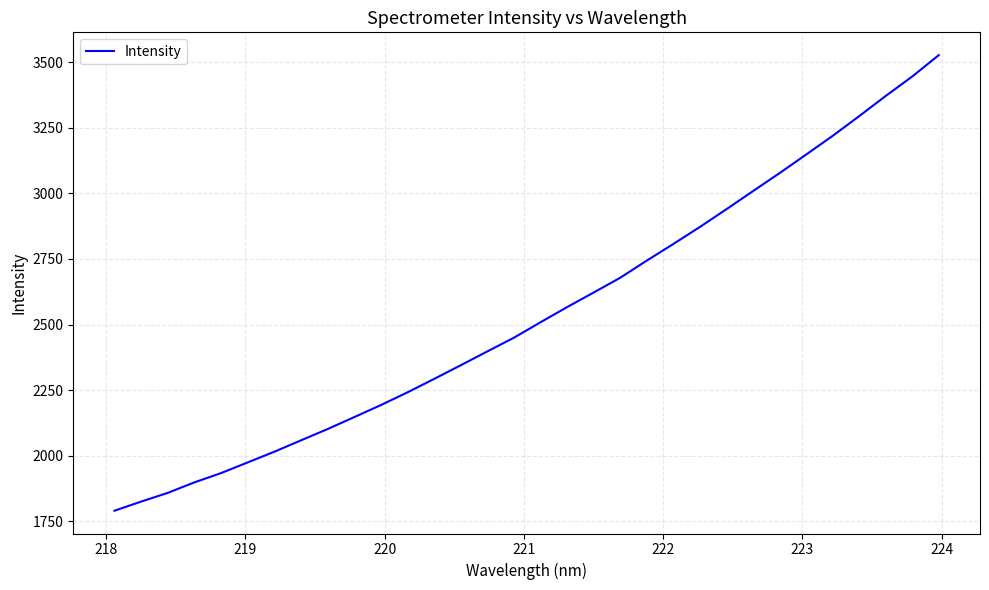

Is this an area chart (filled region under the line)?

No